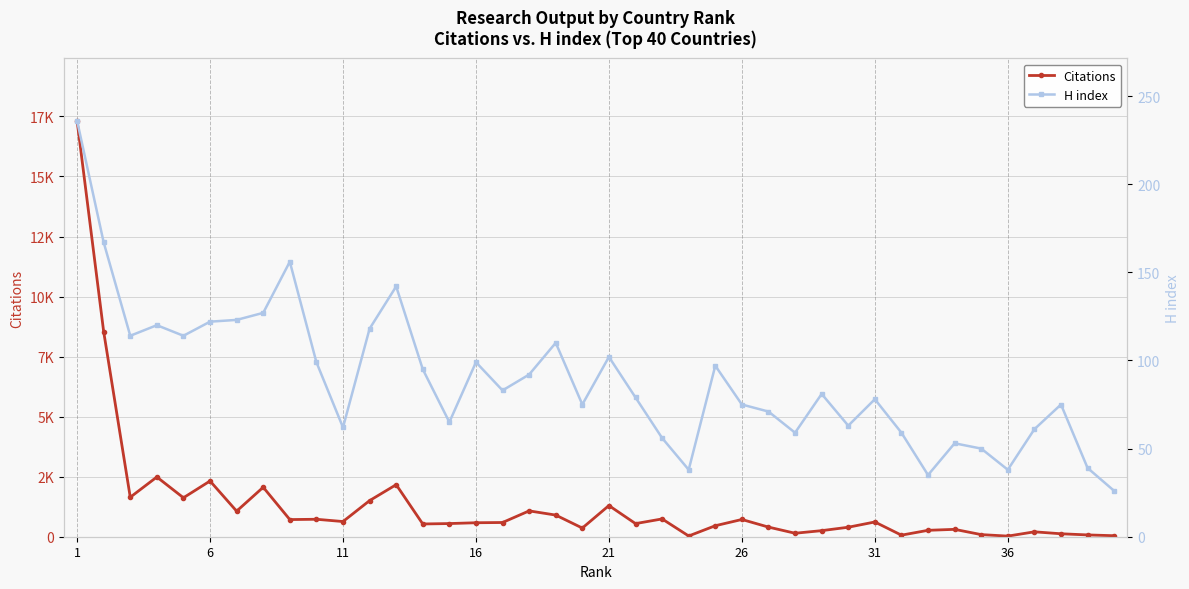

Which has a higher value, 36 or 1?

1